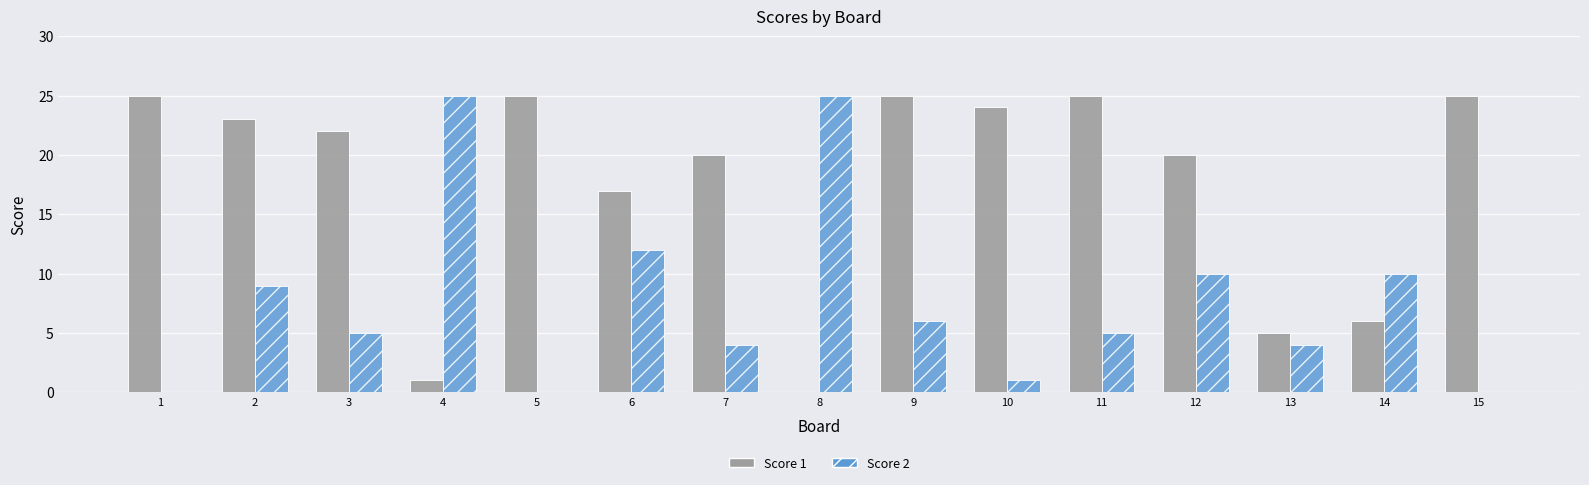

The Score 2 series shows -13 at 15. True or false?

False